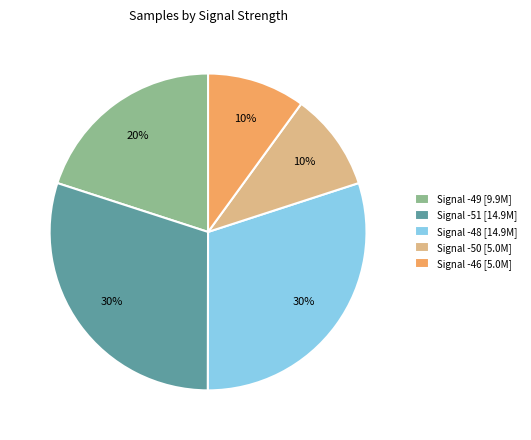

Which has a higher value, Signal -49 [9.9M] or Signal -50 [5.0M]?

Signal -49 [9.9M]